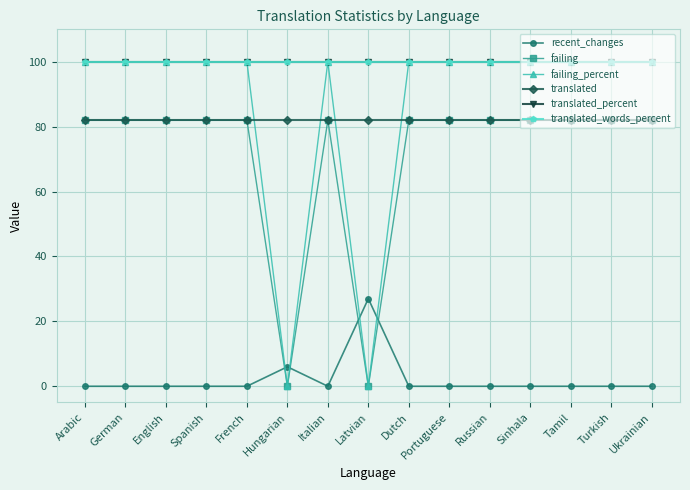

What is the sum of the translated values at Spanish and Tamil?

164